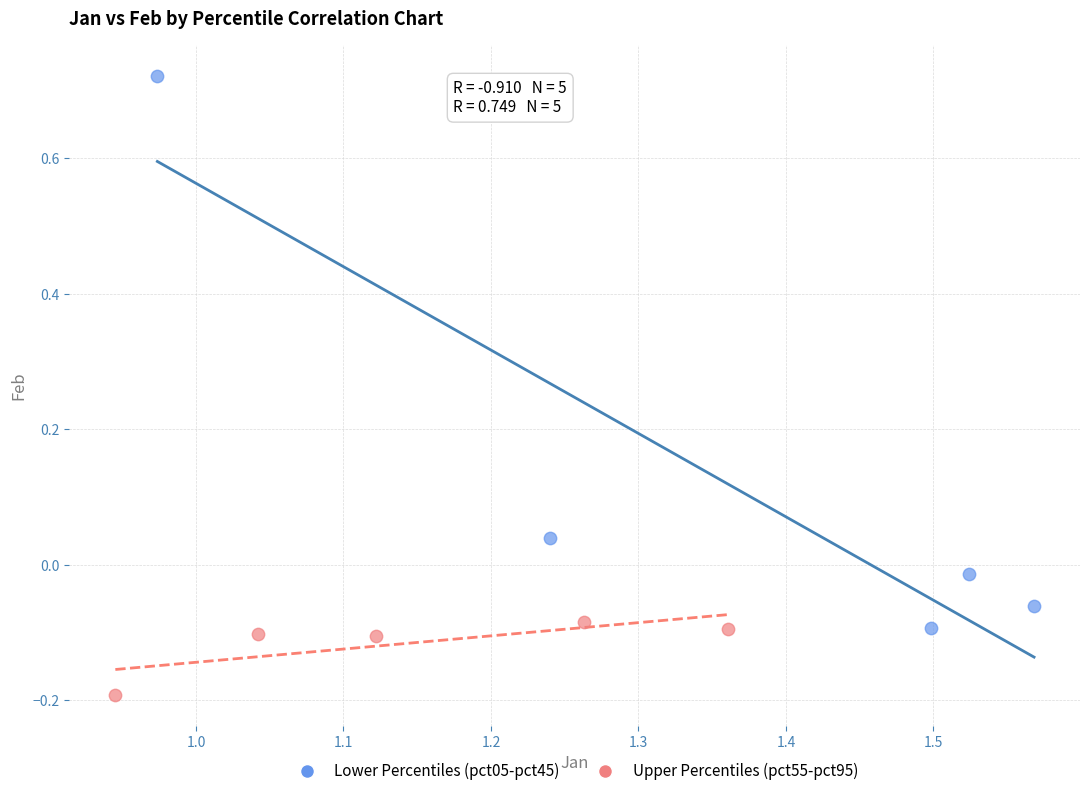

Which series contains the highest Y value?

Lower Percentiles (pct05-pct45)